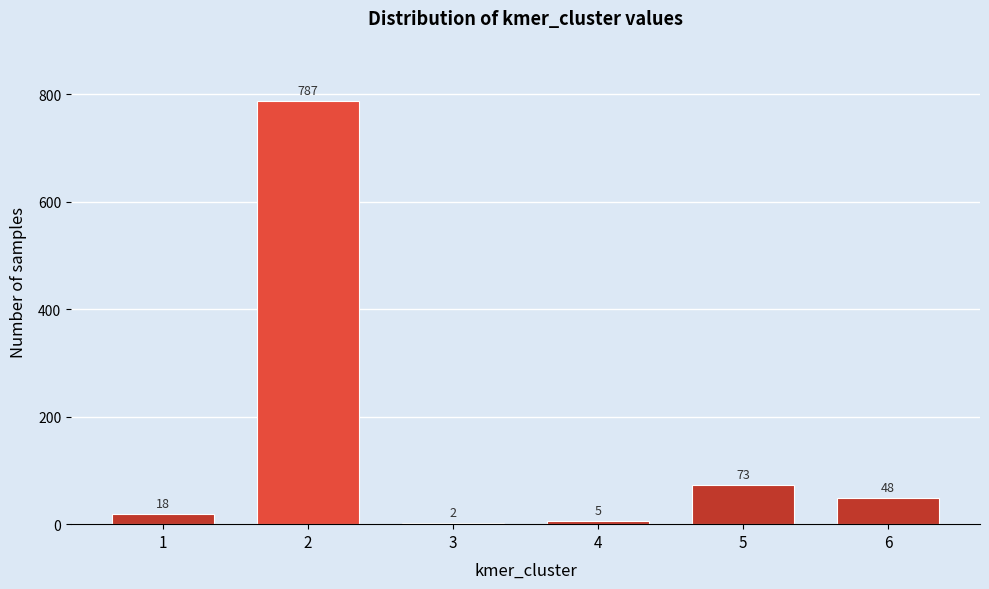

Reading left to right, extract all data points from this chart.

1=18	2=787	3=2	4=5	5=73	6=48